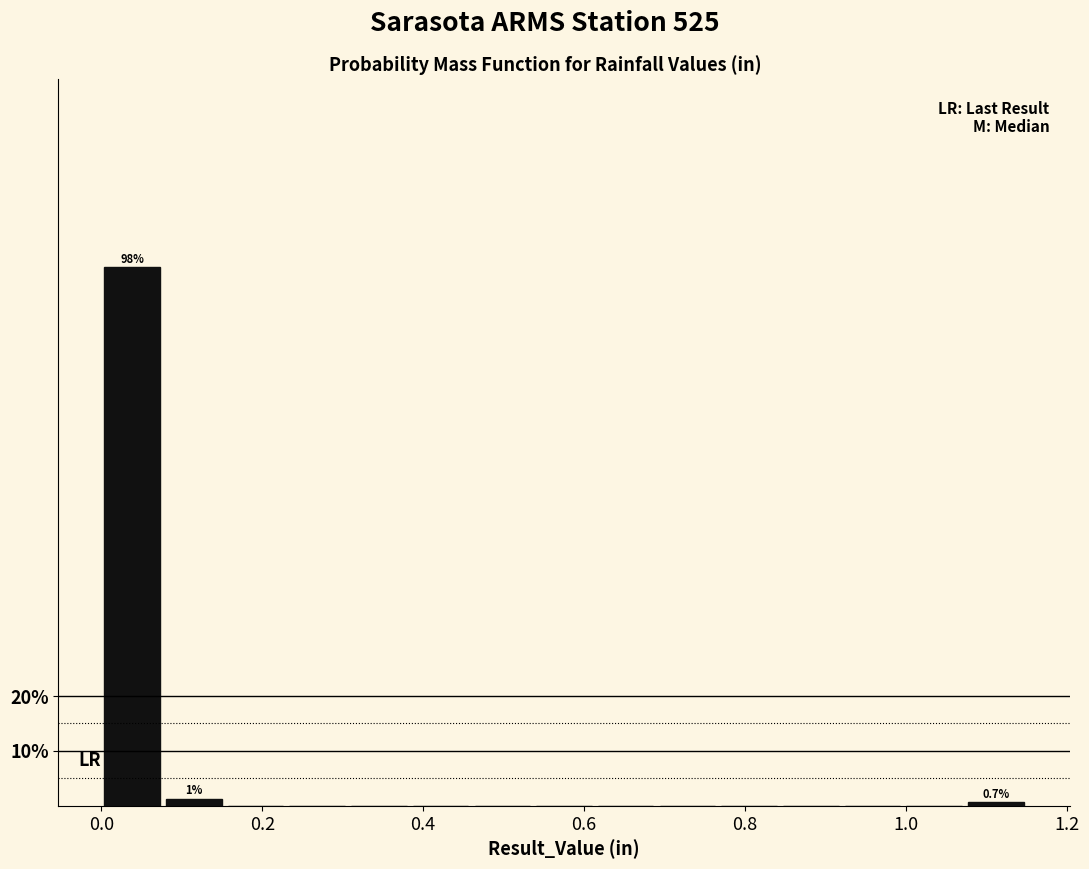

Read against the x-axis, roughly where is the centre of the tallest bar?

0.04